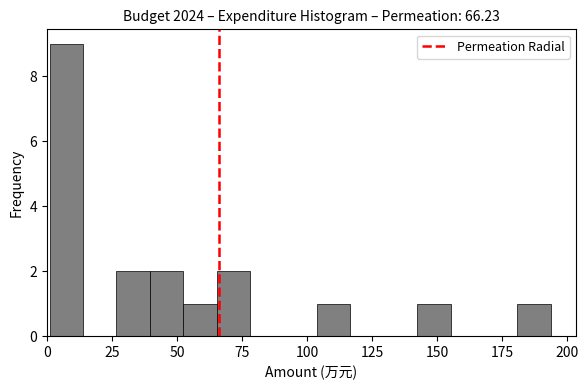

Read against the x-axis, roughly where is the centre of the tallest bar?

5